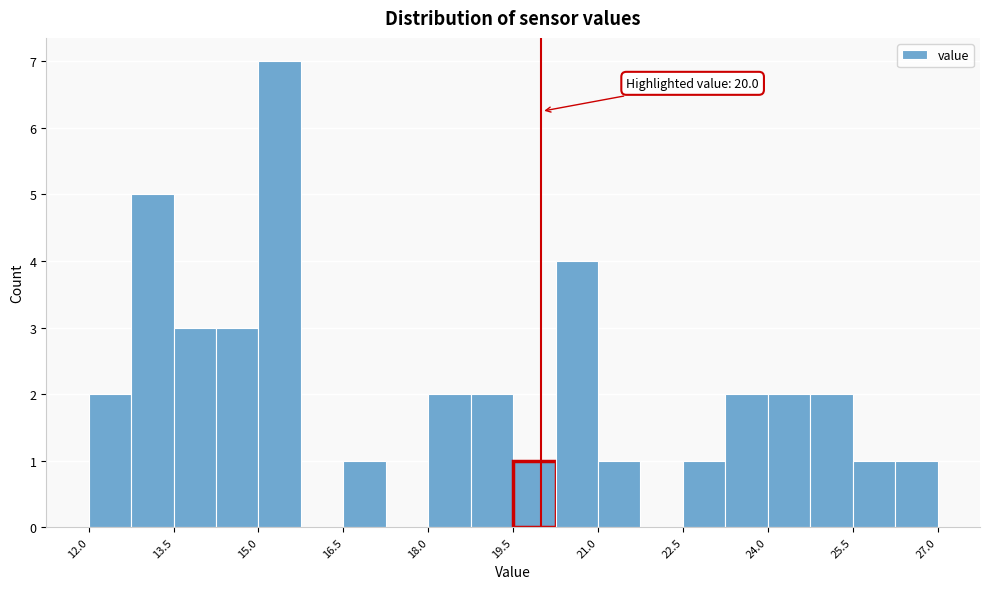

Around what value on the x-axis is the tallest bar? Give the approximate position of its centre, as read against the axis.

15.4